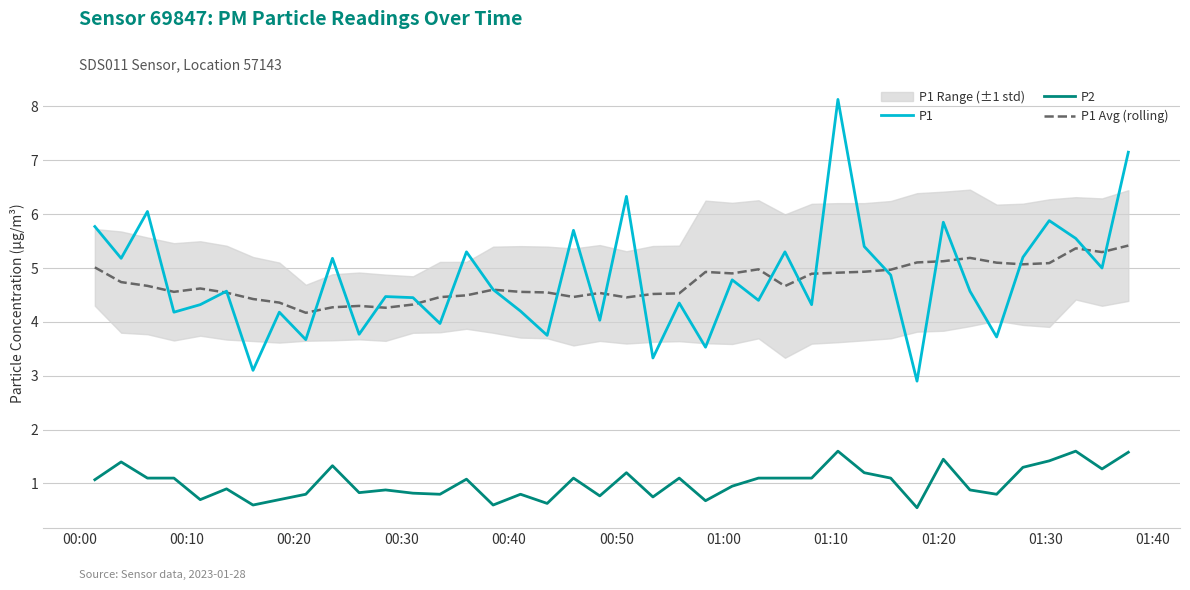

Reading right to left, transcribe all the data shown in this chart.

P1: 7.2	5.0	5.5	5.9	5.2	3.7	4.6	5.8	2.9	4.9	5.4	8.1	4.3	5.3	4.4	4.8	3.5	4.3	3.3	6.3	4.0	5.7	3.8	4.2	4.6	5.3	4.0	4.5	4.5	3.8	5.2	3.7	4.2	3.1	4.6	4.3	4.2	6.0	5.2	5.8
P2: 1.6	1.3	1.6	1.4	1.3	0.8	0.9	1.4	0.6	1.1	1.2	1.6	1.1	1.1	1.1	0.9	0.7	1.1	0.8	1.2	0.8	1.1	0.6	0.8	0.6	1.1	0.8	0.8	0.9	0.8	1.3	0.8	0.7	0.6	0.9	0.7	1.1	1.1	1.4	1.1
P1 Avg (rolling): 5.4	5.3	5.4	5.1	5.1	5.1	5.2	5.1	5.1	5.0	4.9	4.9	4.9	4.7	5.0	4.9	4.9	4.5	4.5	4.5	4.5	4.5	4.5	4.6	4.6	4.5	4.5	4.3	4.3	4.3	4.3	4.2	4.4	4.4	4.5	4.6	4.6	4.7	4.7	5.0